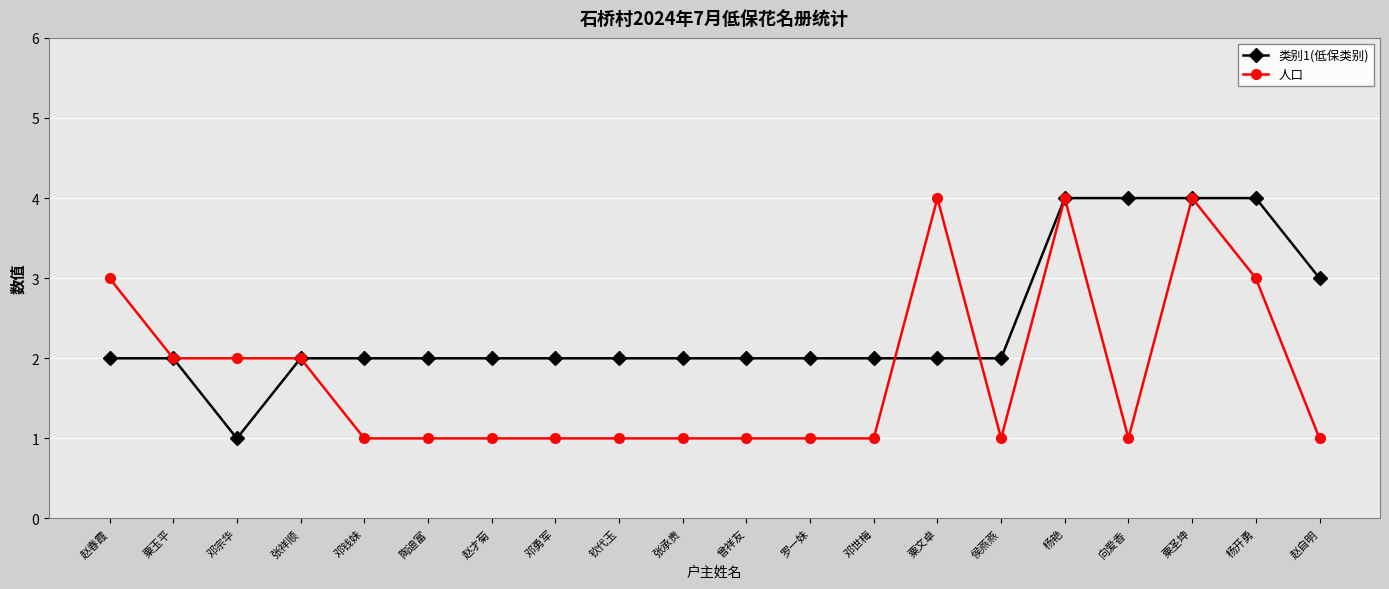

After their last crossing, which series has the higher values: 类别1(低保类别) or 人口?

类别1(低保类别)